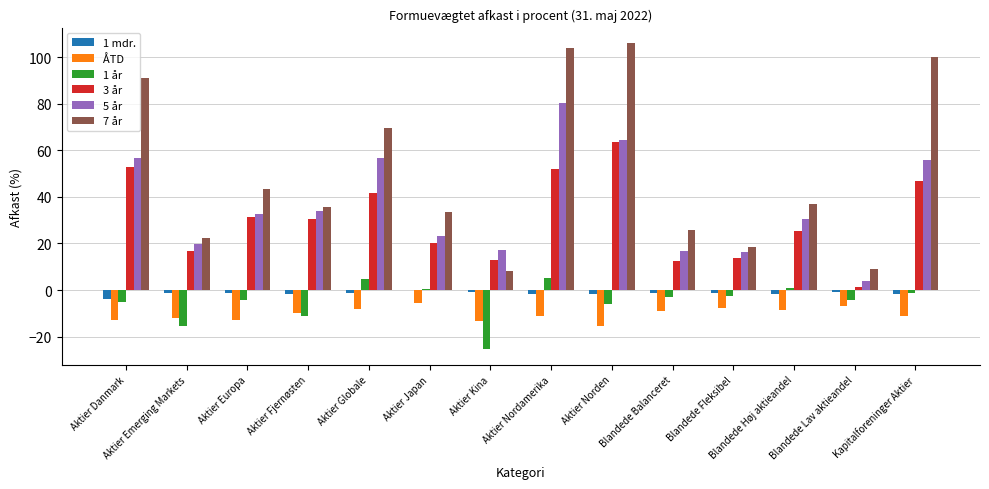

Where does the 1 år series first go above -2?

Aktier Globale